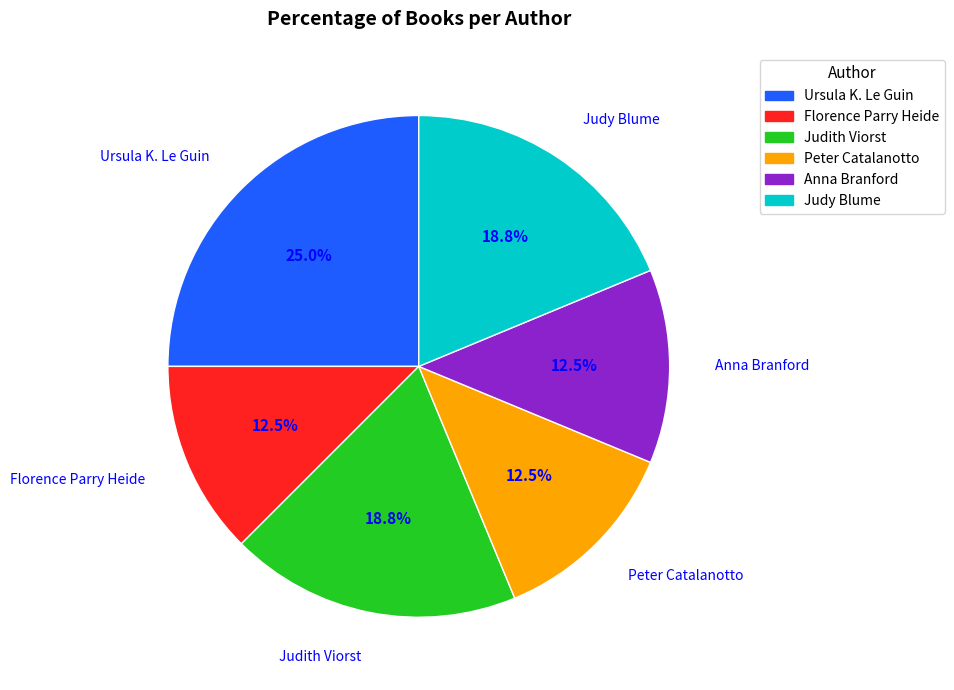

What is the largest slice in the pie chart?

Ursula K. Le Guin